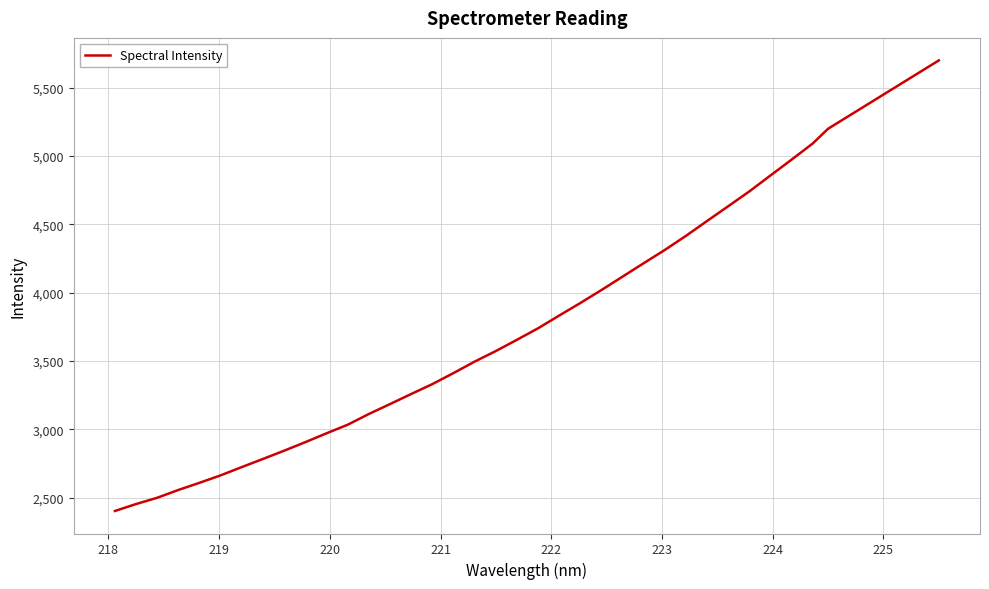

How many distinct data groups are displayed?

1